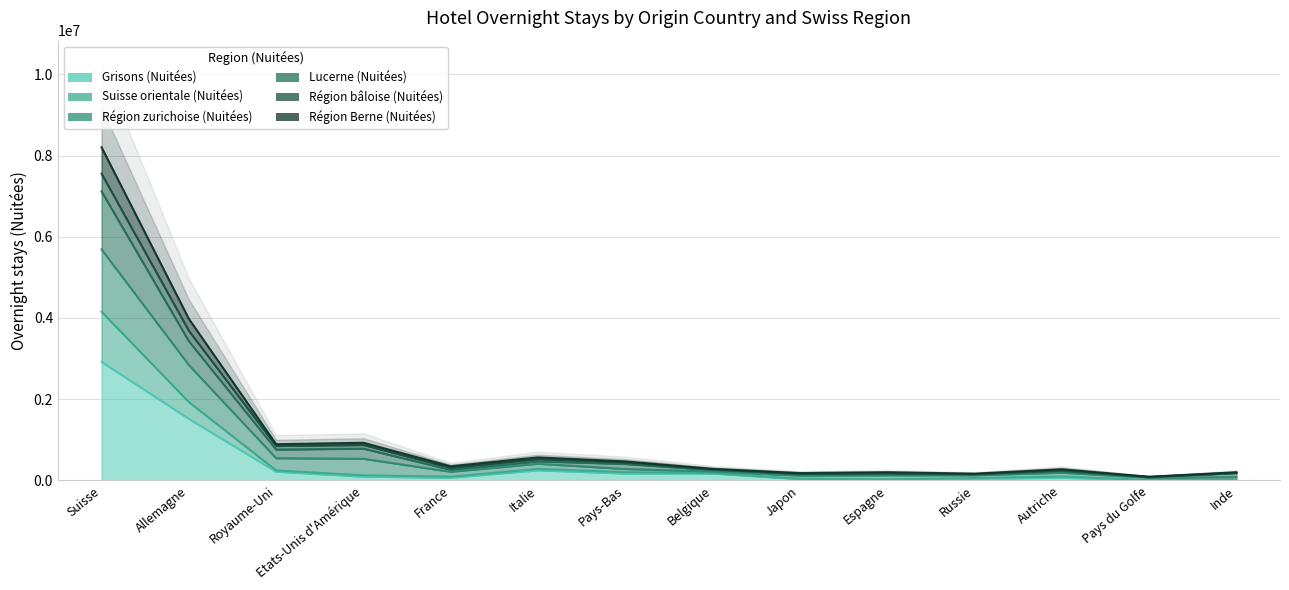

What is the label of the 1st point from the right?

Inde